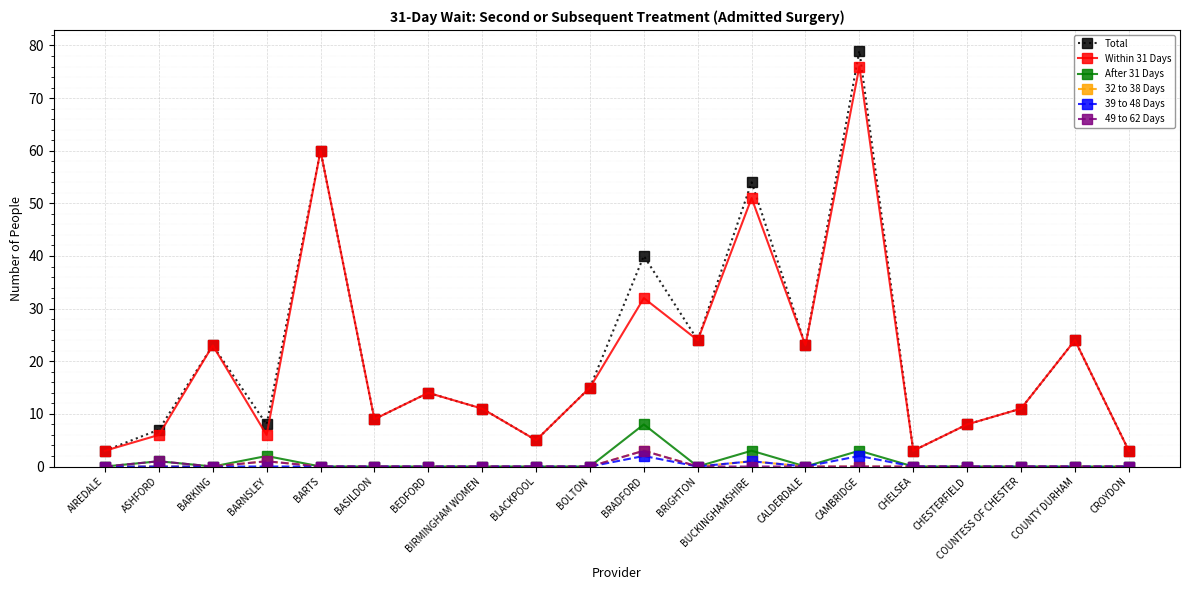

How many series are shown in this chart?

6